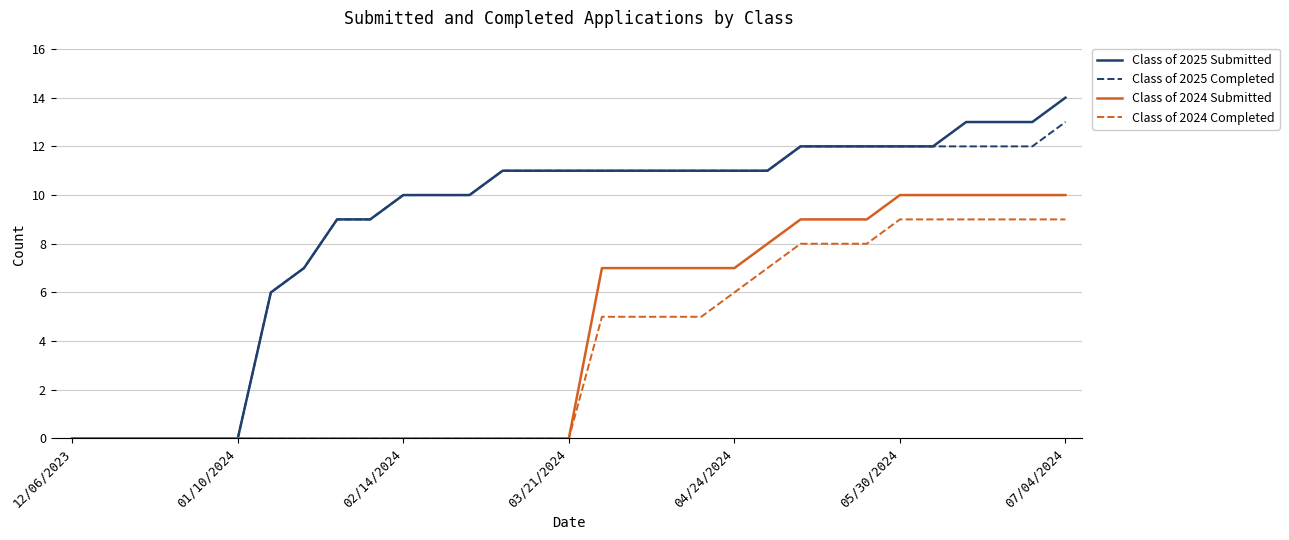

Which series has the widest spread of values?

Class of 2025 Submitted